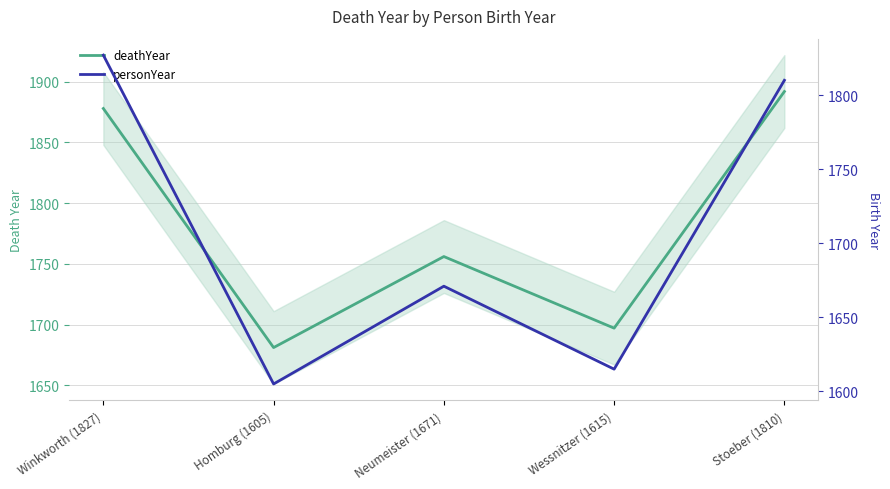

Where is the first local maximum for personYear?

Neumeister (1671)